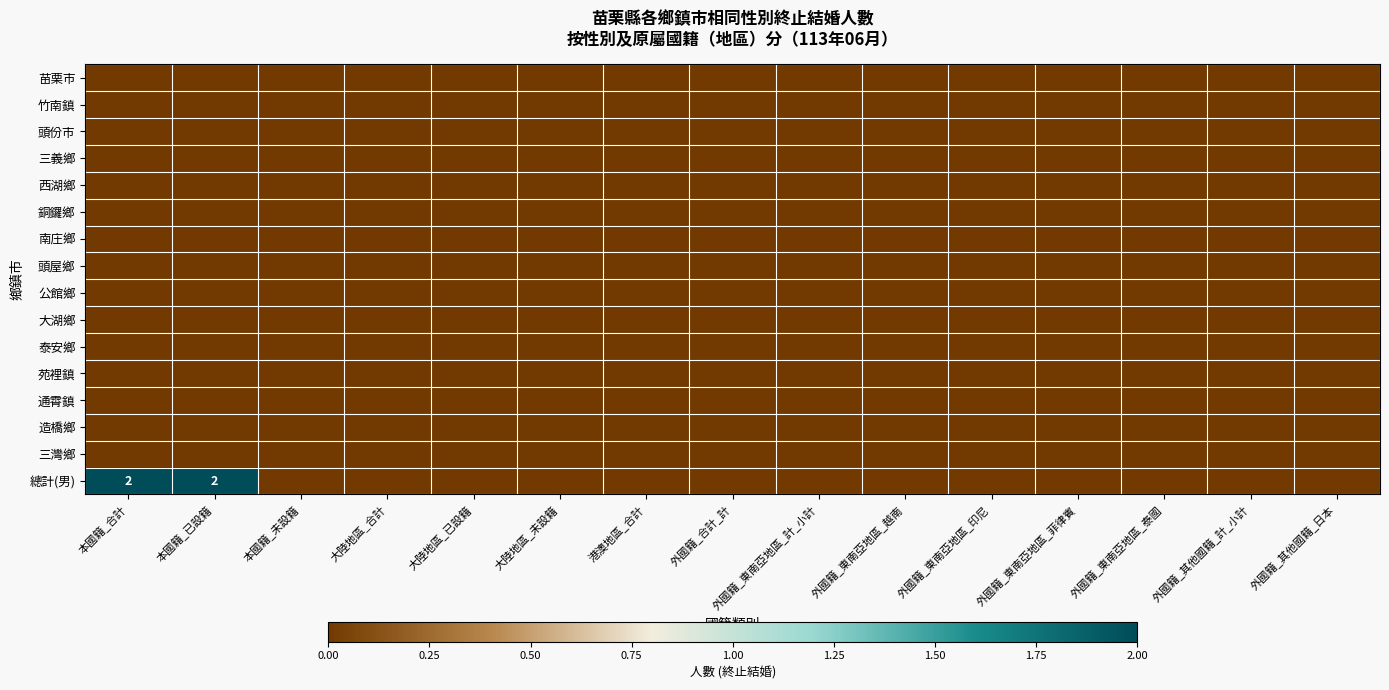

Rank the series by their maximum value, from highest to lowest.

總計(男), 苗栗市, 竹南鎮, 頭份市, 三義鄉, 西湖鄉, 銅鑼鄉, 南庄鄉, 頭屋鄉, 公館鄉, 大湖鄉, 泰安鄉, 苑裡鎮, 通霄鎮, 造橋鄉, 三灣鄉